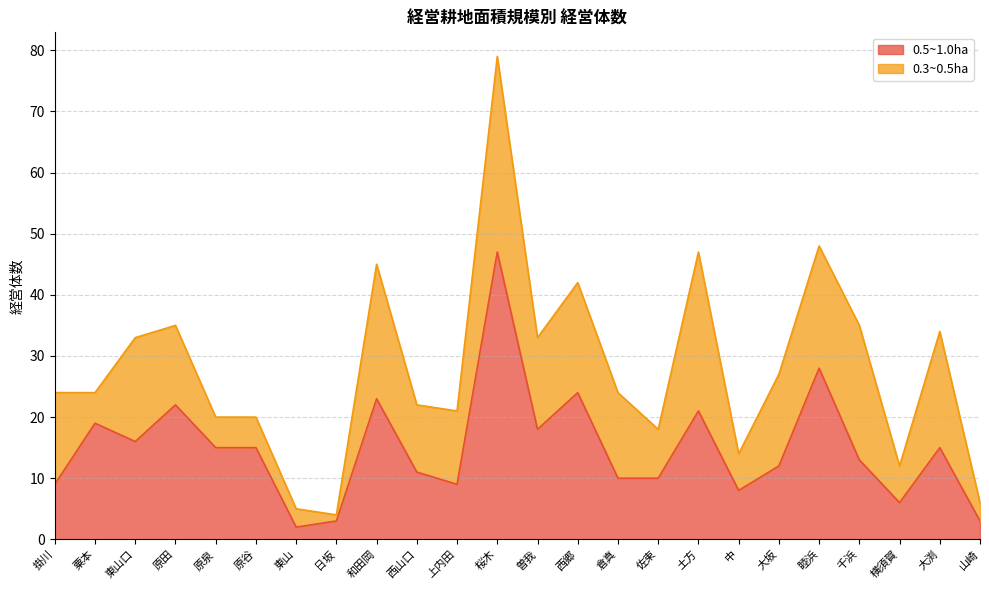

What is the change in value from 掛川 to 千浜?

+4